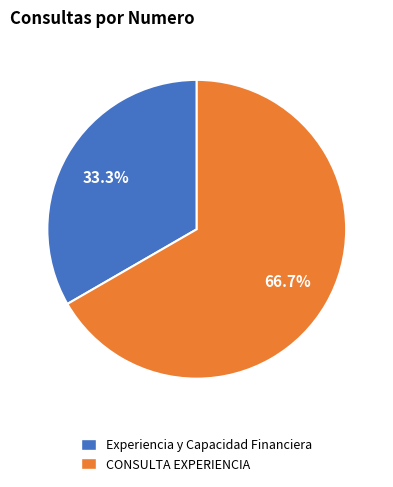

Rank the categories by value from lowest to highest.

Experiencia y Capacidad Financiera, CONSULTA EXPERIENCIA